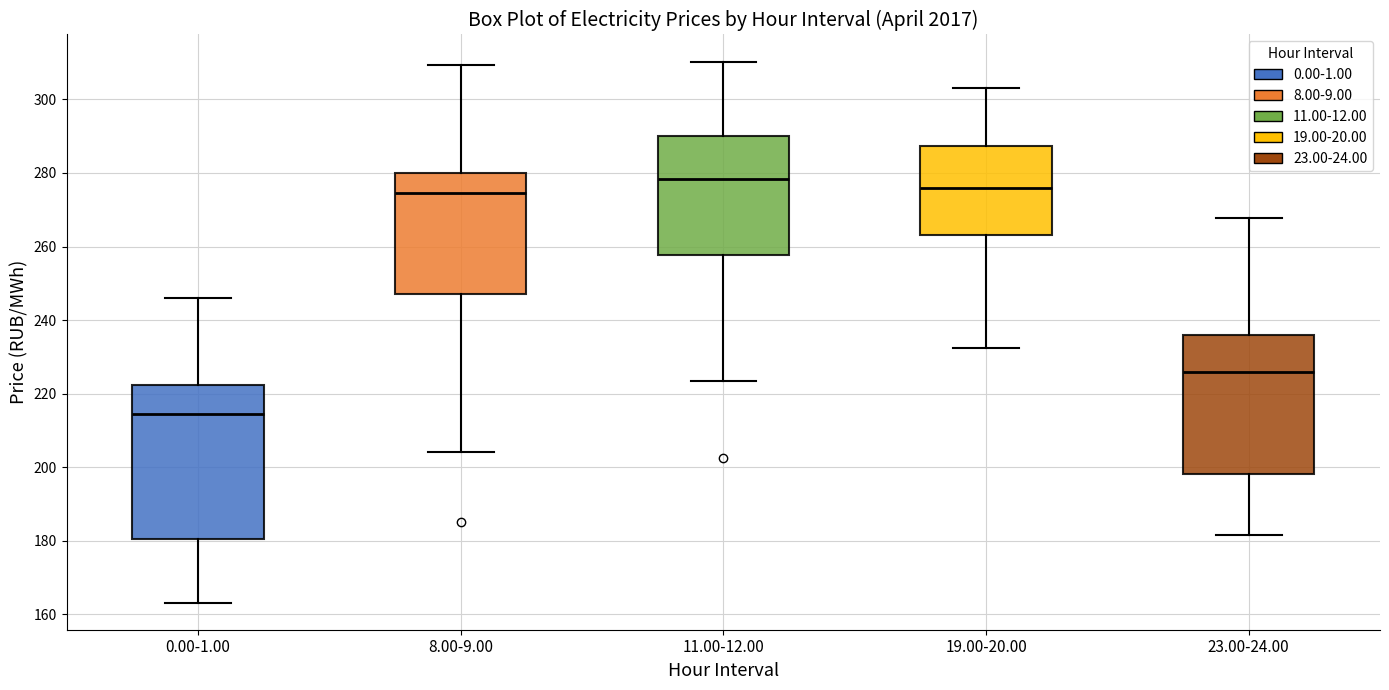

Reading left to right, read every box against the y-axis: the position of its median line, the range the box covers, and the ends of its whiskers. The values are not printed on the chart, so give them approximately, as read against the axis.

0.00-1.00: median 214, box 180 to 222, whiskers 164 to 246
8.00-9.00: median 274, box 248 to 280, whiskers 204 to 310
11.00-12.00: median 278, box 258 to 290, whiskers 224 to 310
19.00-20.00: median 276, box 264 to 288, whiskers 232 to 302
23.00-24.00: median 226, box 198 to 236, whiskers 182 to 268